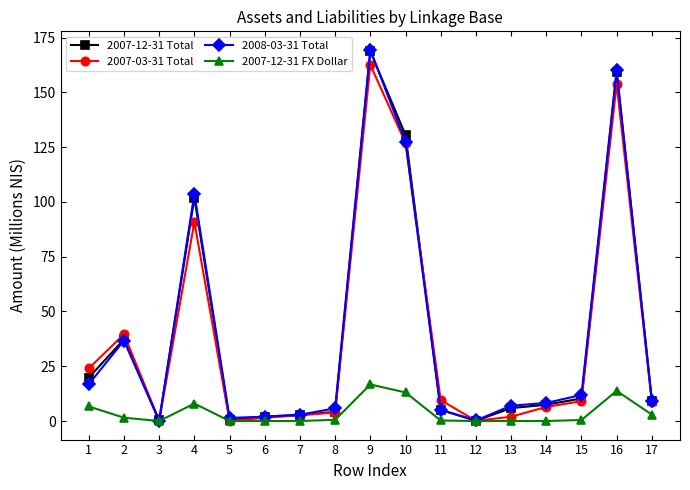

How many values in the 2007-03-31 Total series are below 8?

8